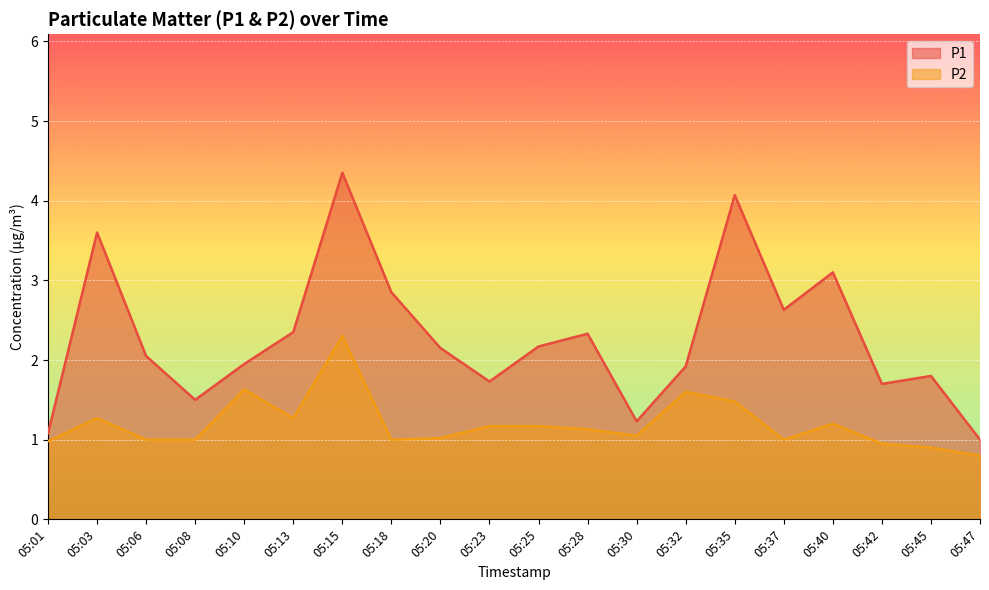

True or false: P1 line has more than 0 interior local peaks.

True